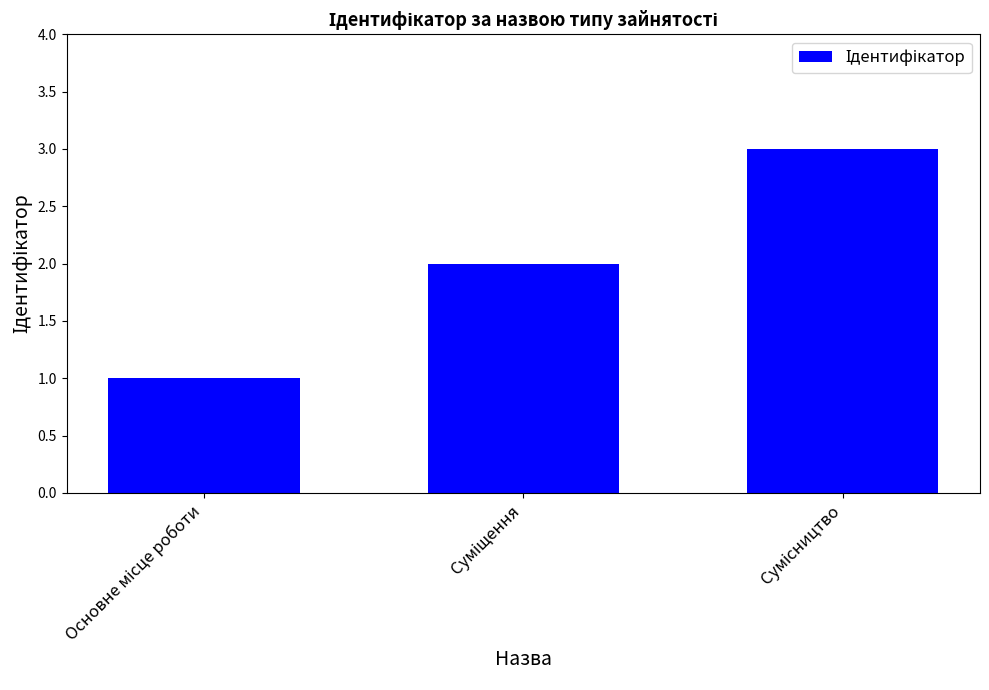

What is the sum of all values?

6